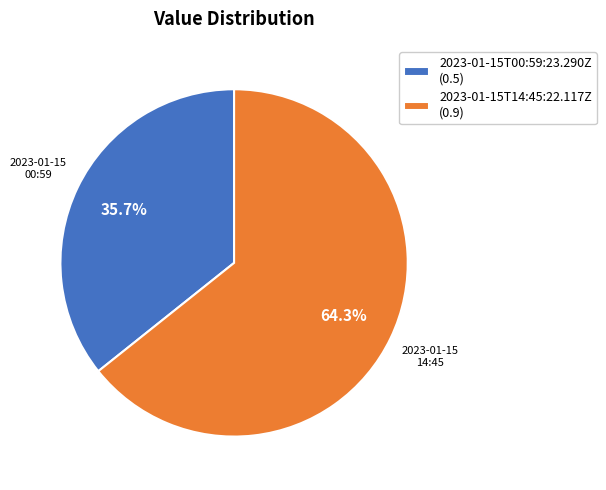

Does any single category account for the majority?

Yes